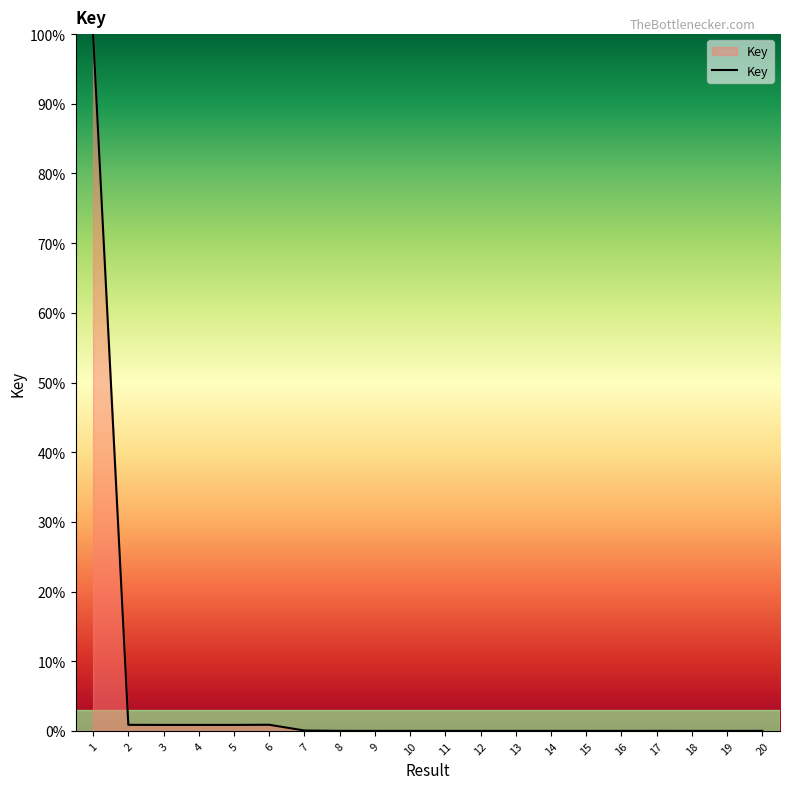

True or false: the data shows 0.1 at 7.

True